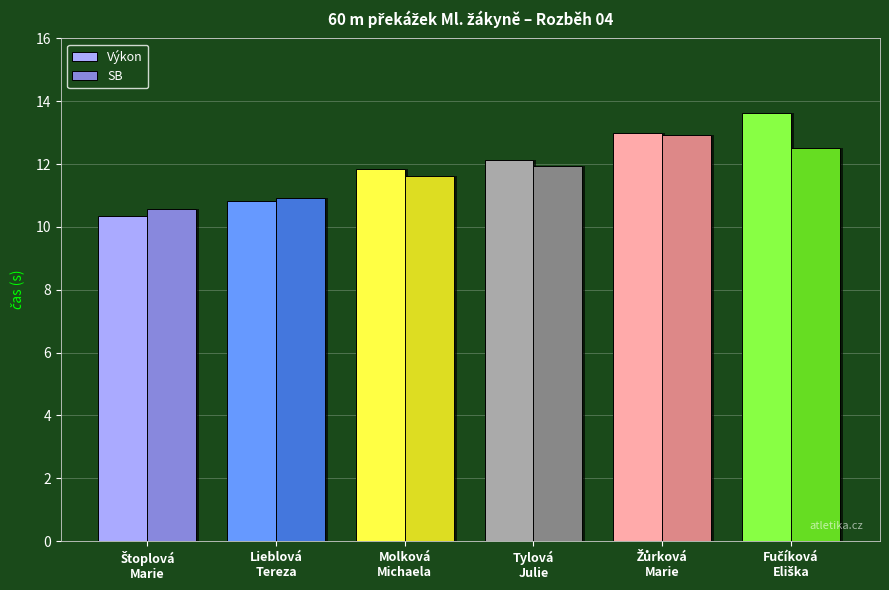

Where is Výkon nearest to the value 12?

Tylová
Julie